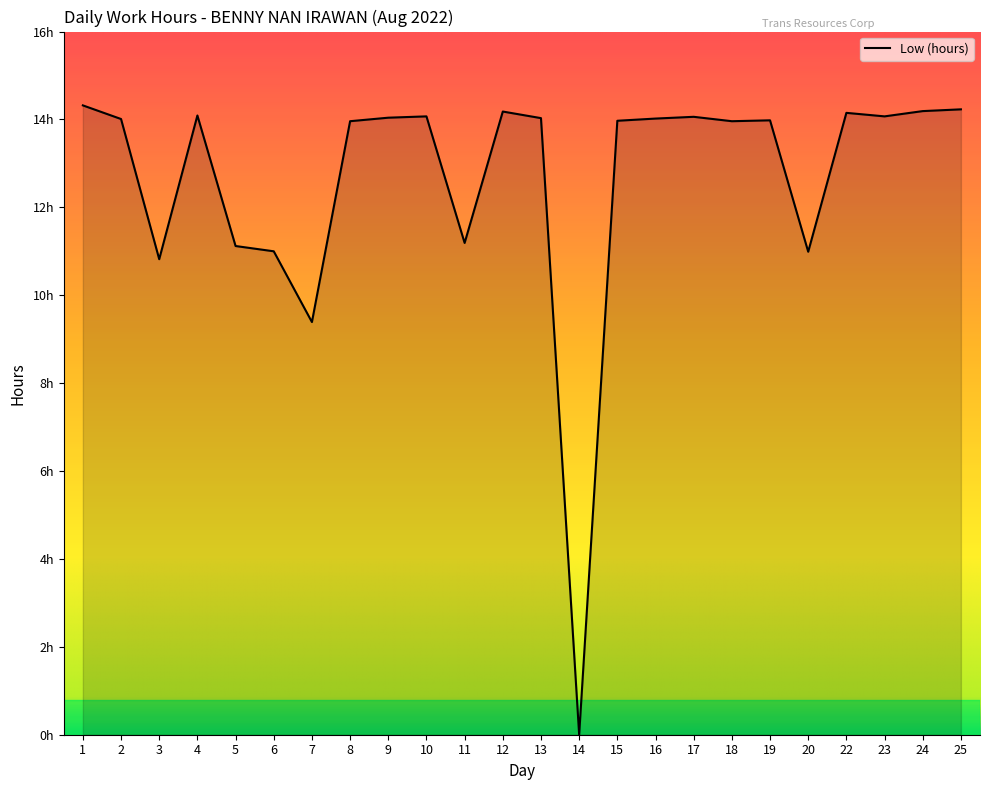

Approximately how many times larger is the value at 7 compared to 9?

0.7